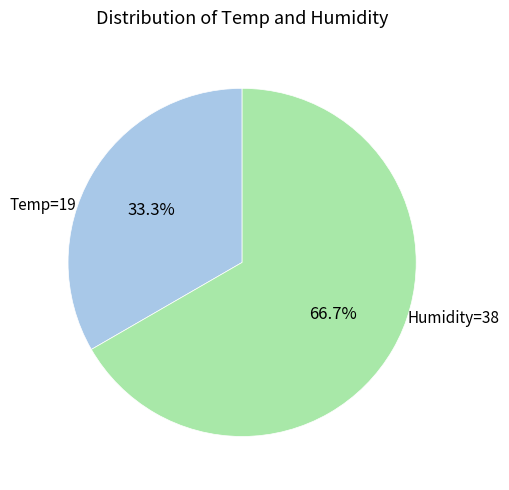

What percentage is the Humidity=38 slice, to the nearest percent?

67%